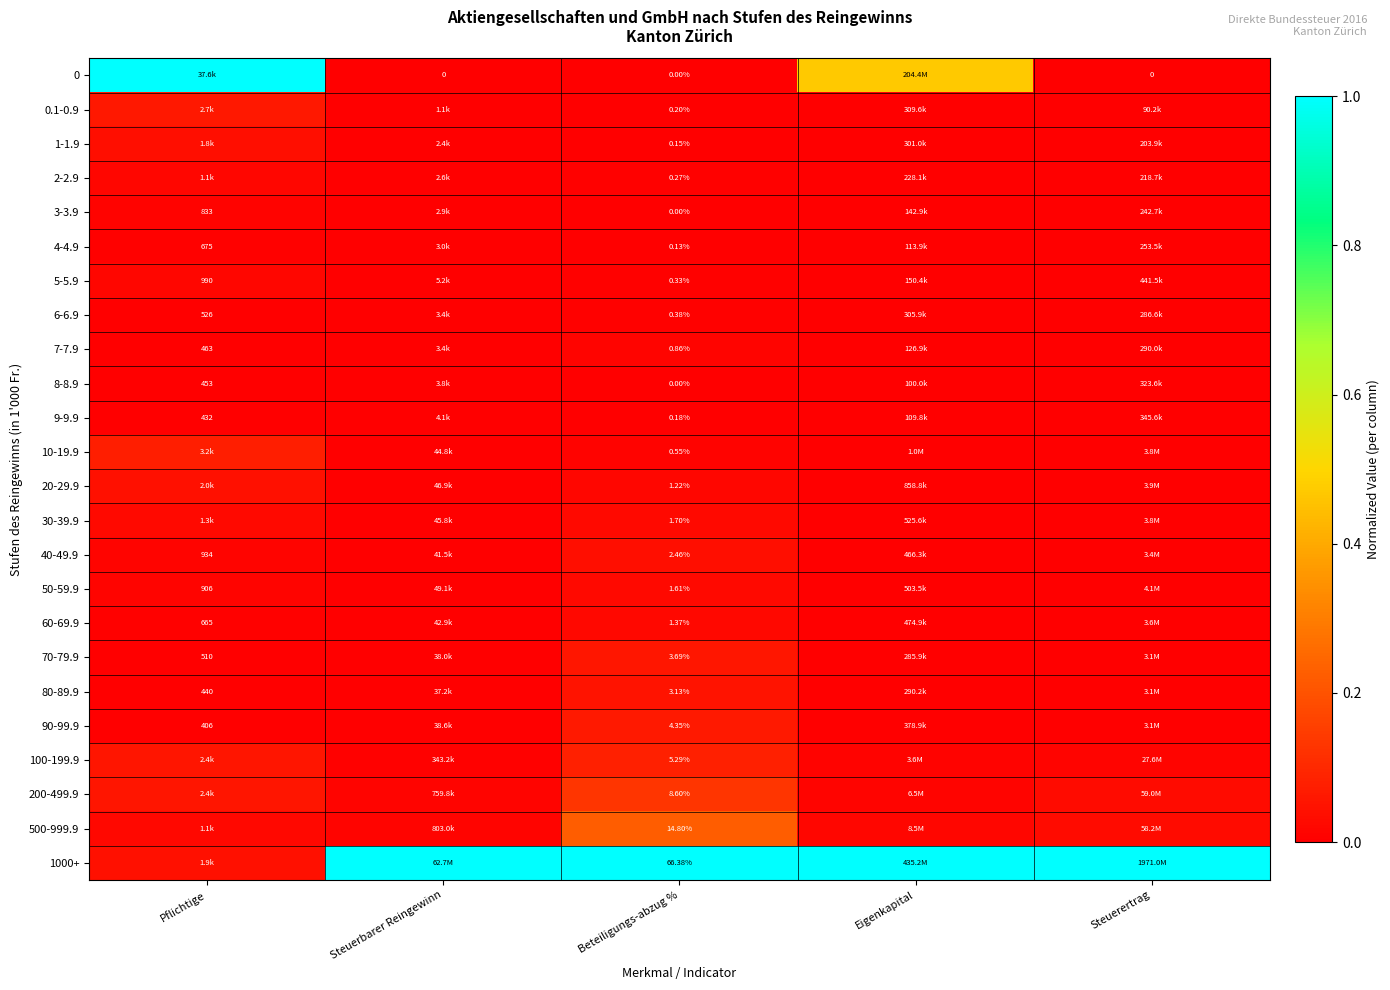

Where is 90-99.9 nearest to the value 0?

Pflichtige